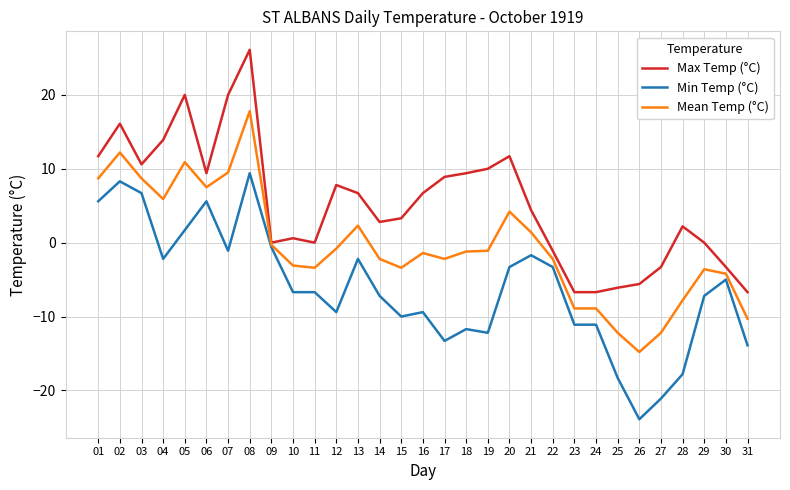

The value of Max Temp (°C) at 30 is -3.3. True or false?

True